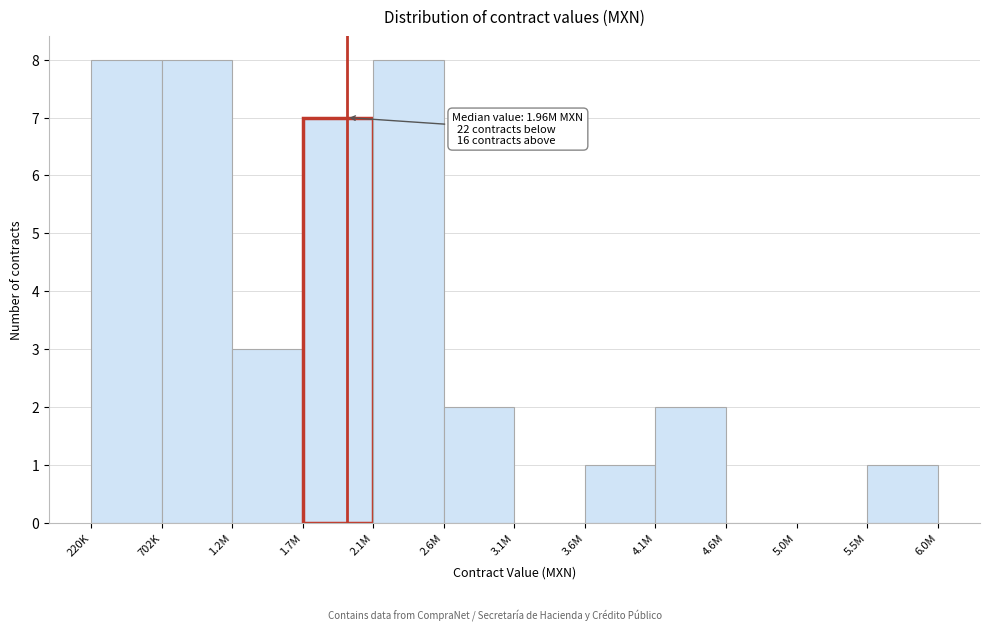

Reading left to right, transcribe all the data shown in this chart.

220K=8	702K=8	1.2M=3	1.7M=7	2.1M=8	2.6M=2	3.1M=0	3.6M=1	4.1M=2	5.0M=0	5.5M=0	6.0M=1